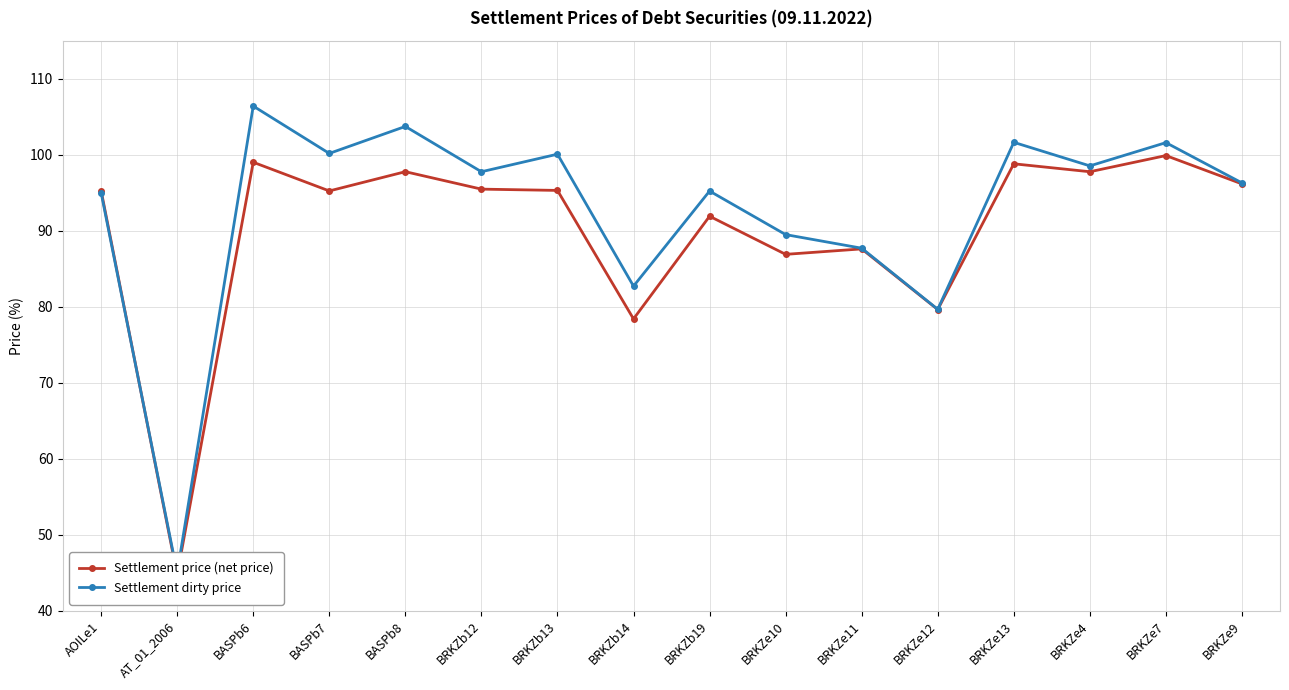

What is the total value across all series at BRKZe7?

201.5